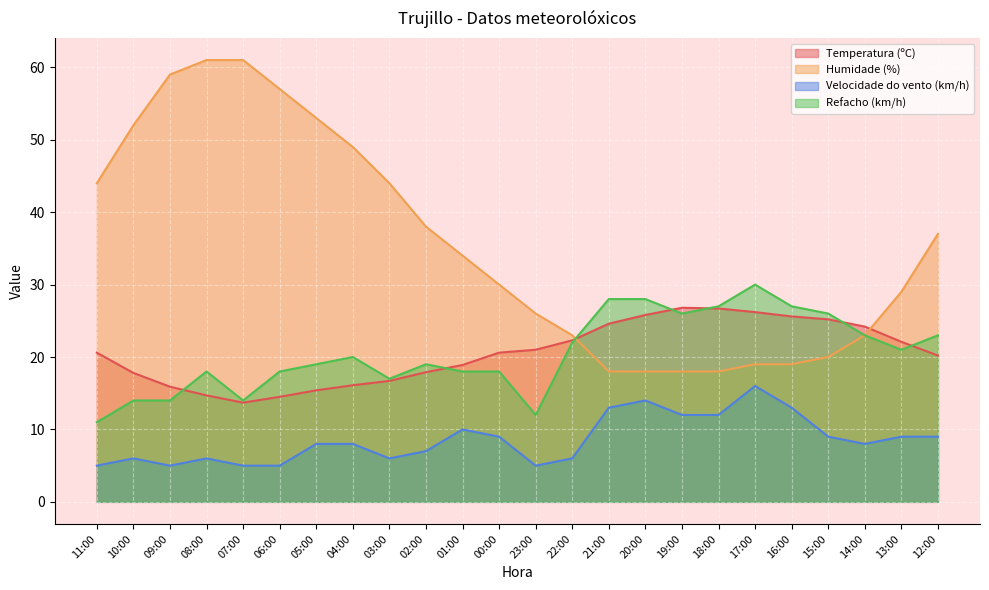

What is the total value across all series at 19:00?

82.8